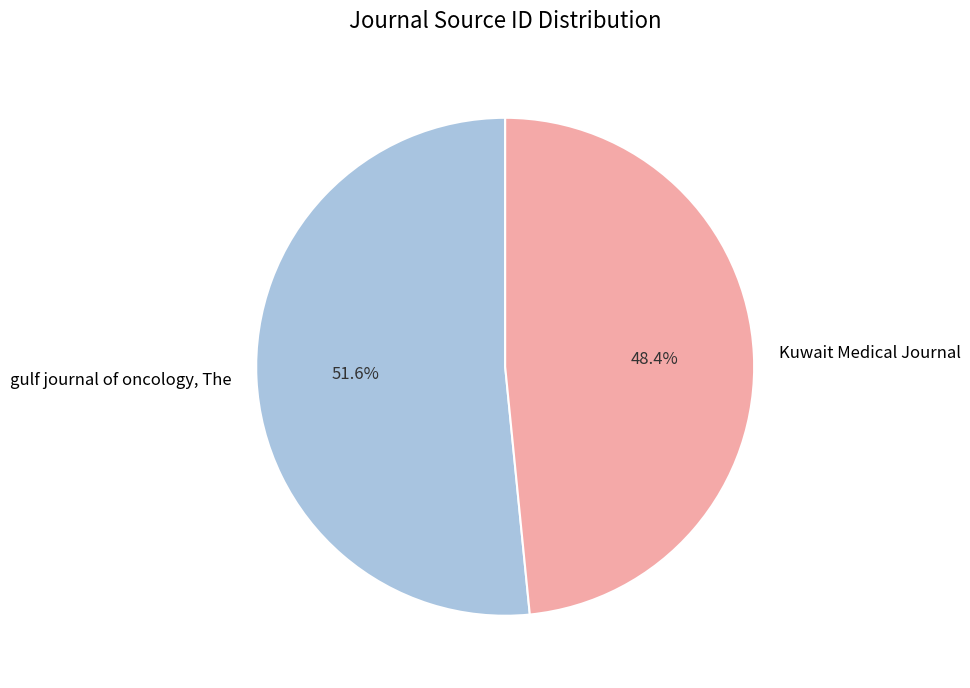

Is there any slice that represents more than half of the pie?

Yes